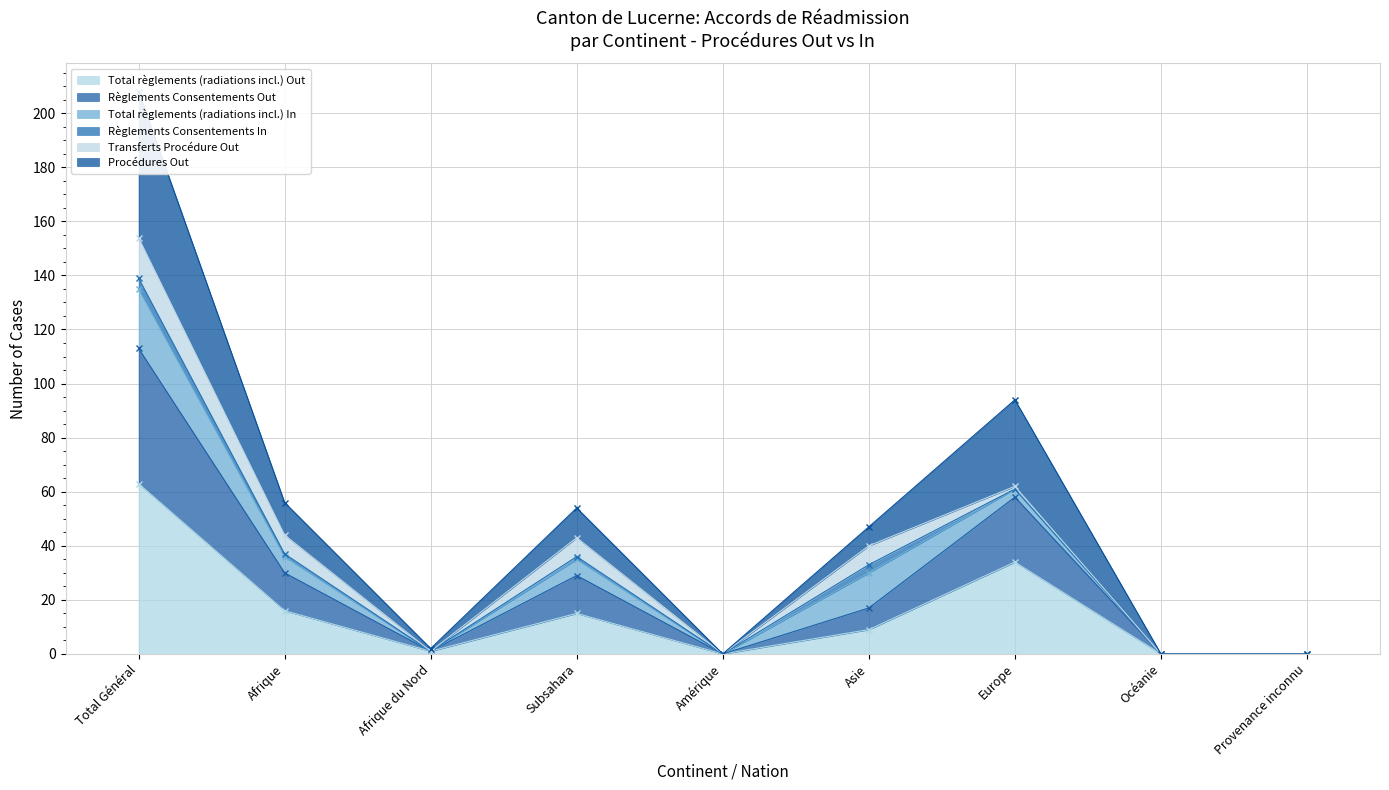

How many positive values does the Total règlements (radiations incl.) Out series have?

6